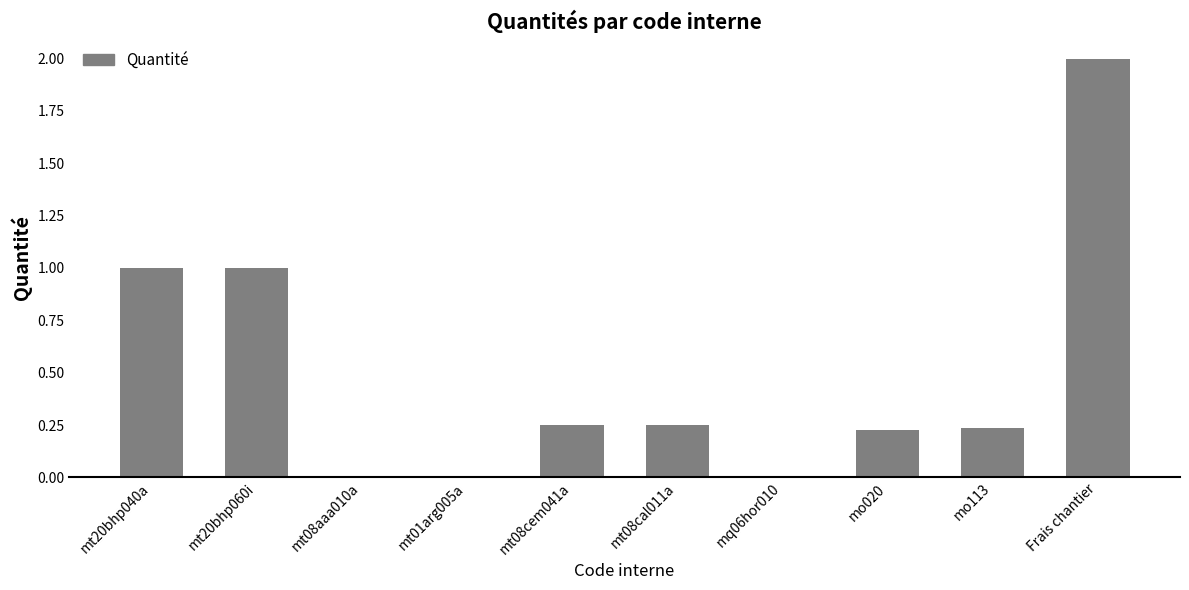

How many distinct data groups are displayed?

1